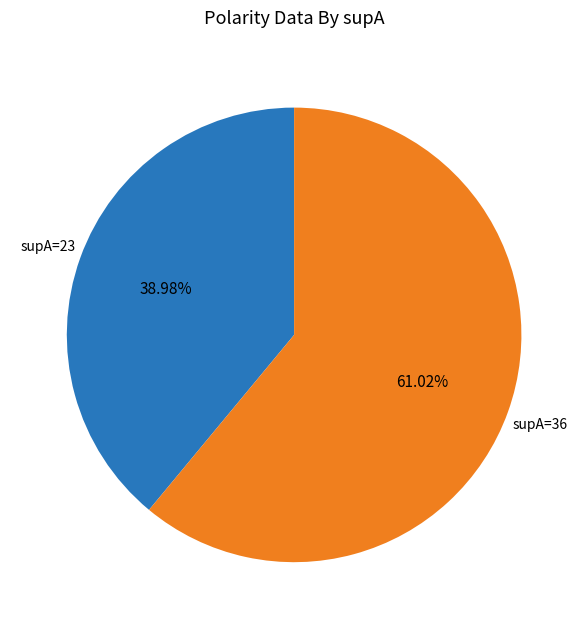

Is there a majority slice in this chart?

Yes